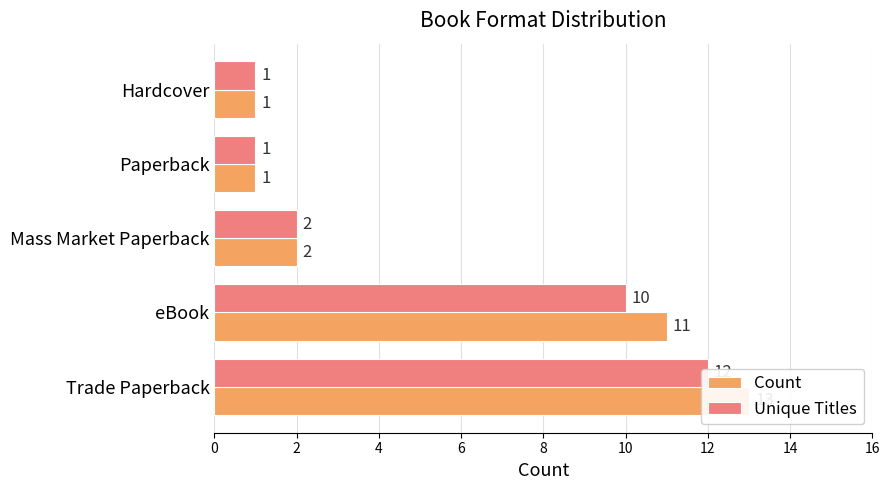

How many series are shown in this chart?

2